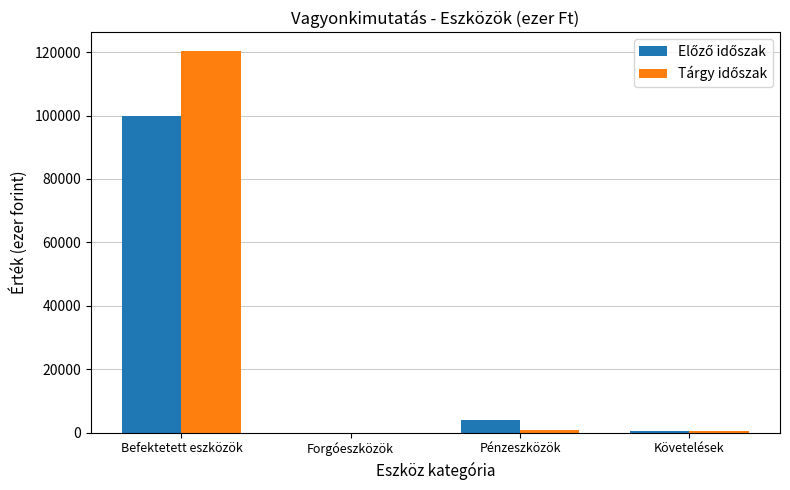

What is the total value across all series at Befektetett eszközök?

220153